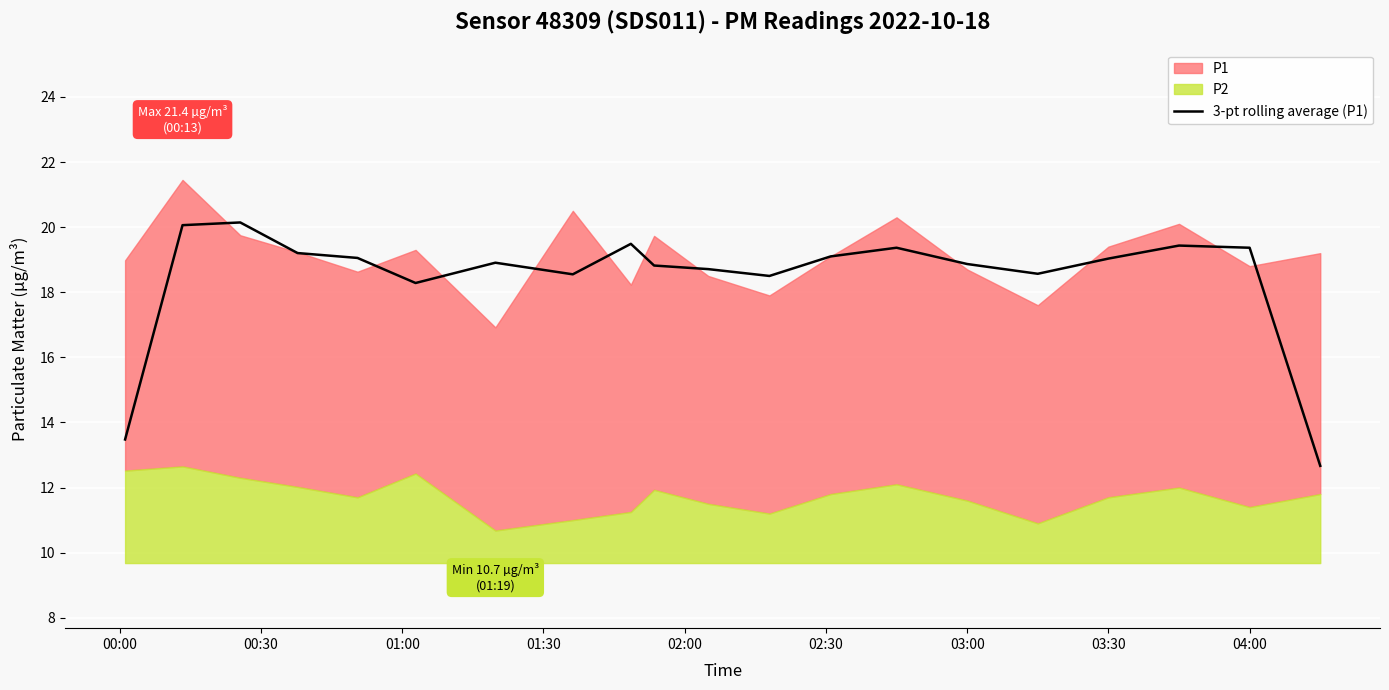

The value of 3-pt rolling average (P1) at 03:30 is 27.3. True or false?

False